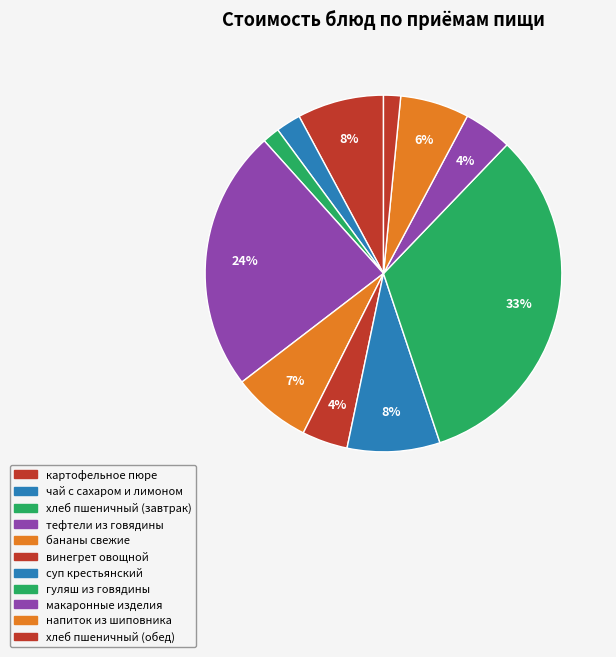

Does any single category account for the majority?

No